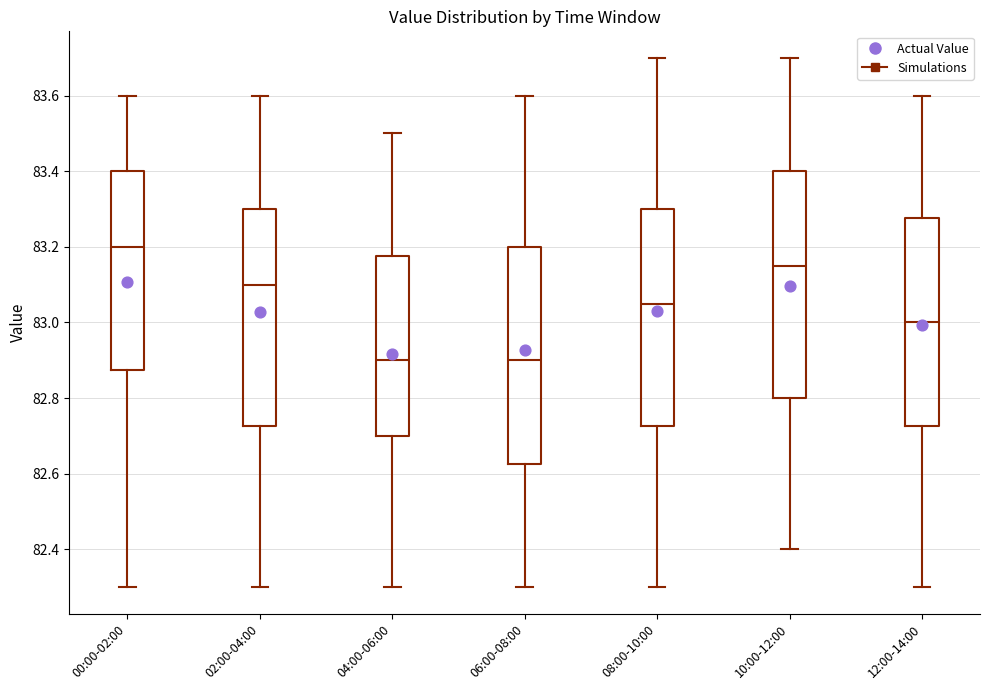

Where is the upper edge of the box for 06:00-08:00 on the y-axis? The values are not printed on the chart, so give them approximately, as read against the axis.

83.20